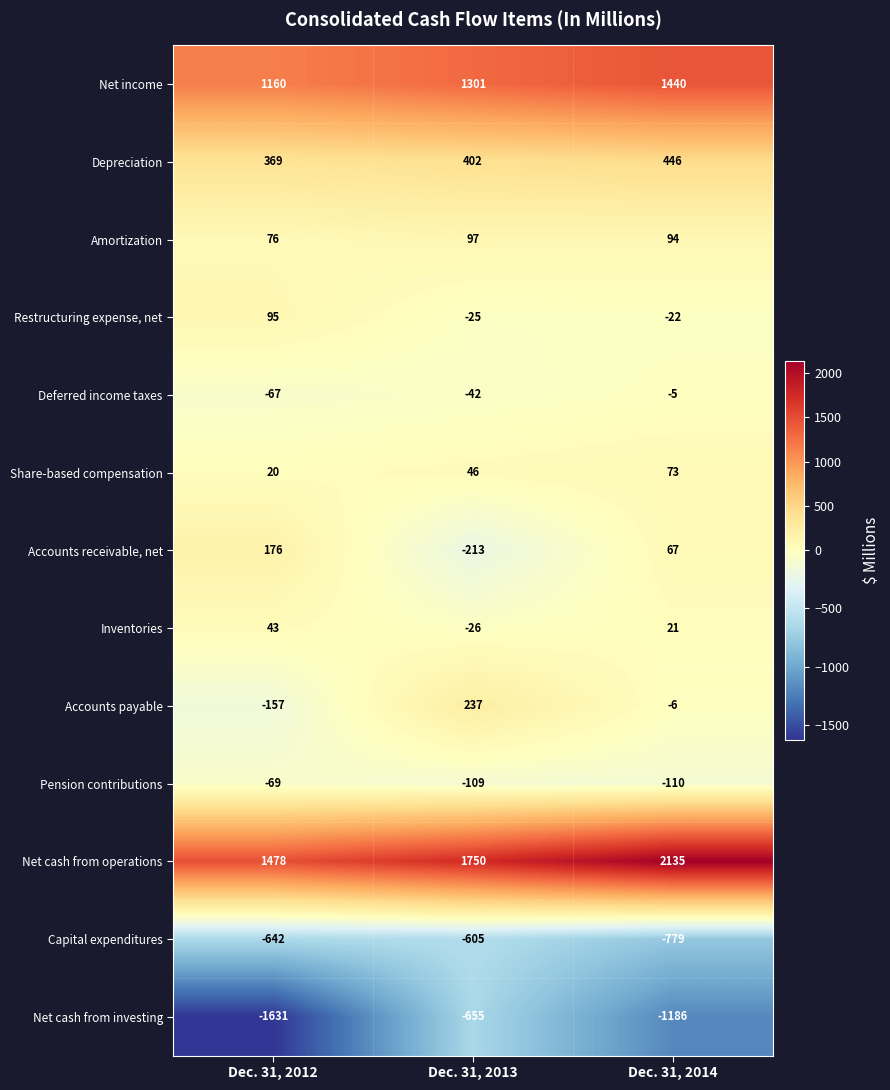

Rank the categories by Restructuring expense, net value from highest to lowest.

Dec. 31, 2012, Dec. 31, 2014, Dec. 31, 2013